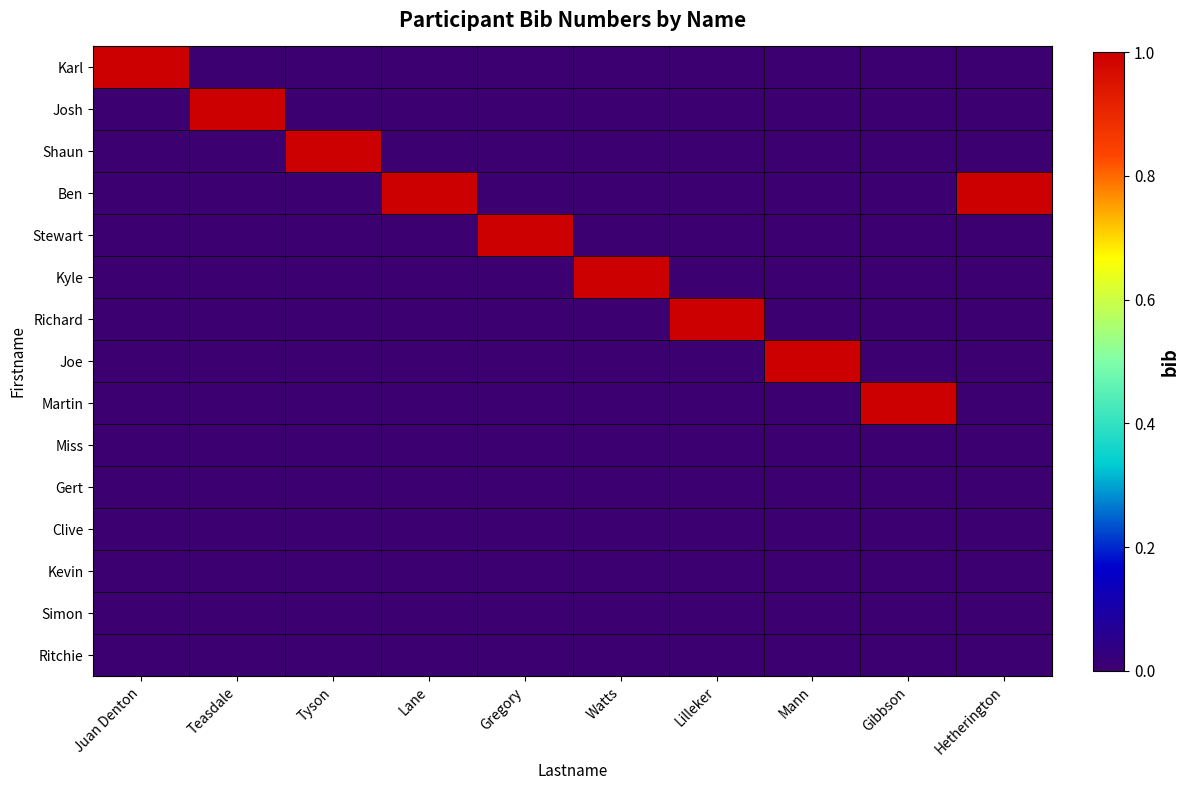

Which category has the lowest value across all series?

Teasdale